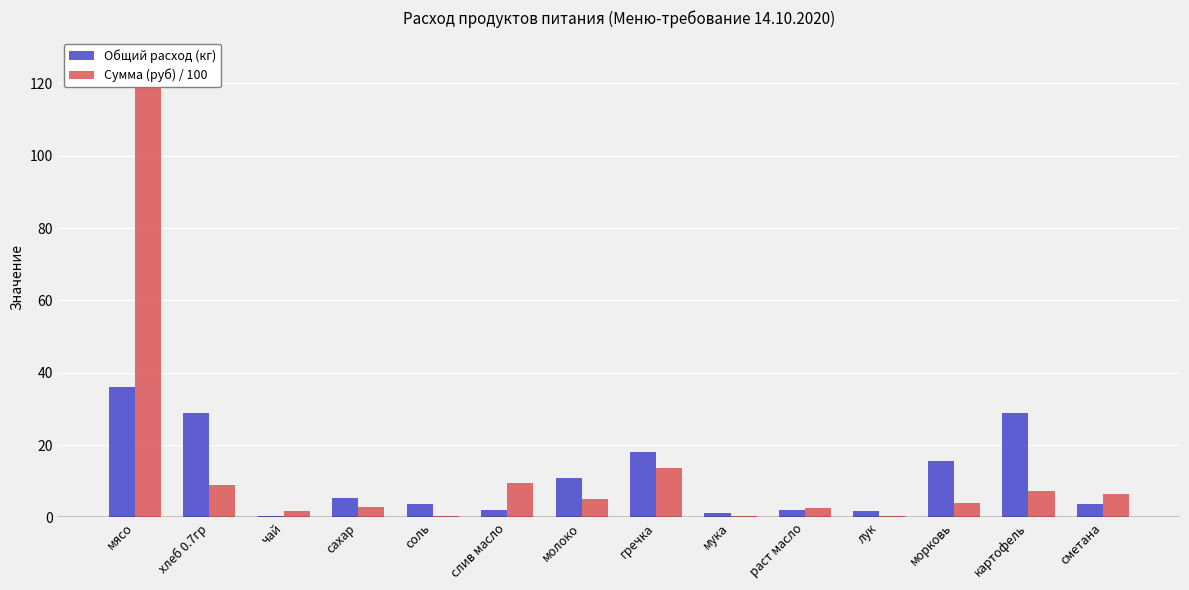

At морковь, list the series in order from smallest to largest.

Сумма (руб) / 100, Общий расход (кг)